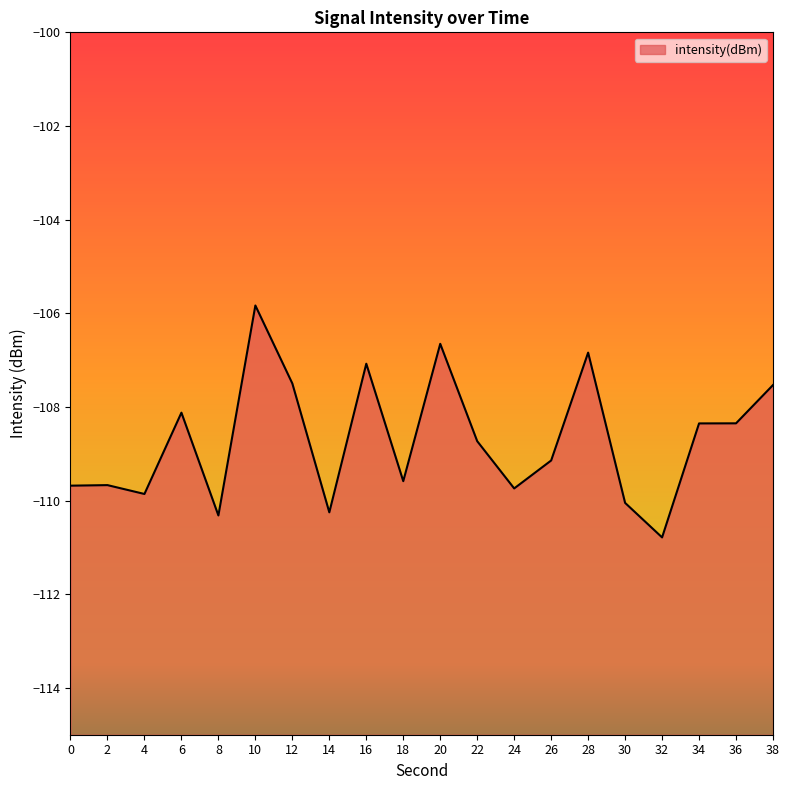

What is the maximum value shown in the chart?

-105.8